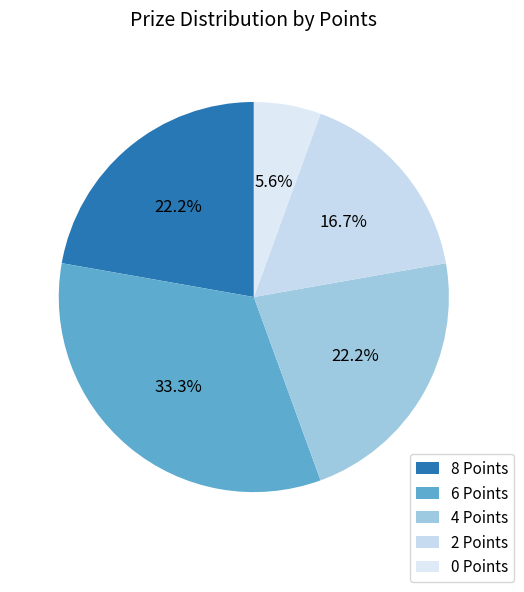

Which category has the smallest portion of the pie?

0 Points